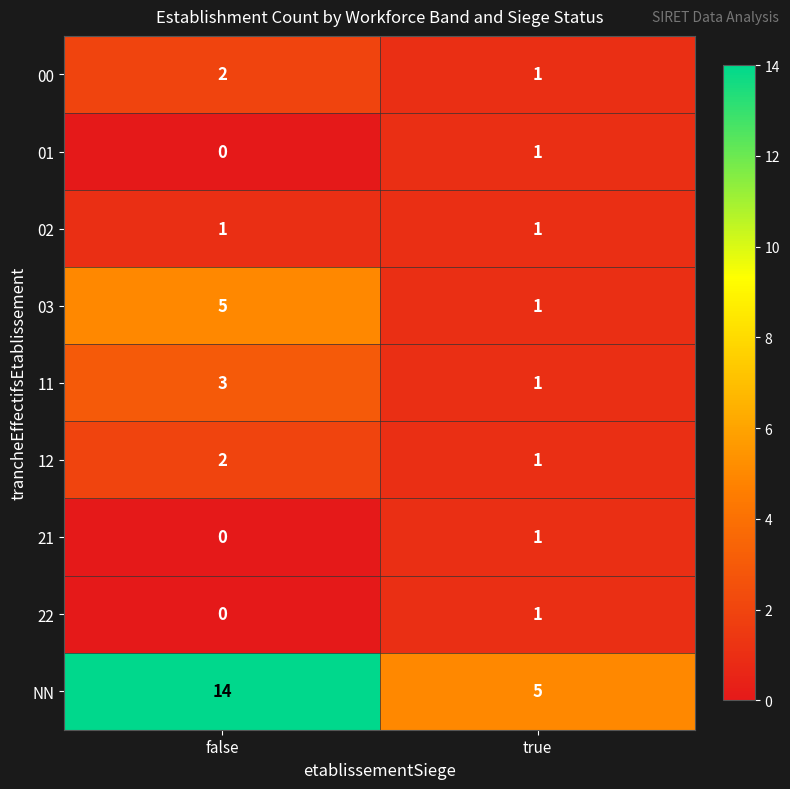

Reading right to left, extract all data points from this chart.

00: true=1	false=2
01: true=1	false=0
02: true=1	false=1
03: true=1	false=5
11: true=1	false=3
12: true=1	false=2
21: true=1	false=0
22: true=1	false=0
NN: true=5	false=14